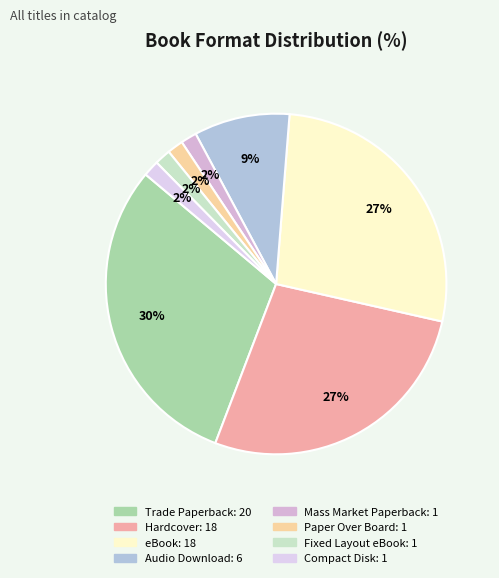

Between eBook and Paper Over Board, which is larger?

eBook